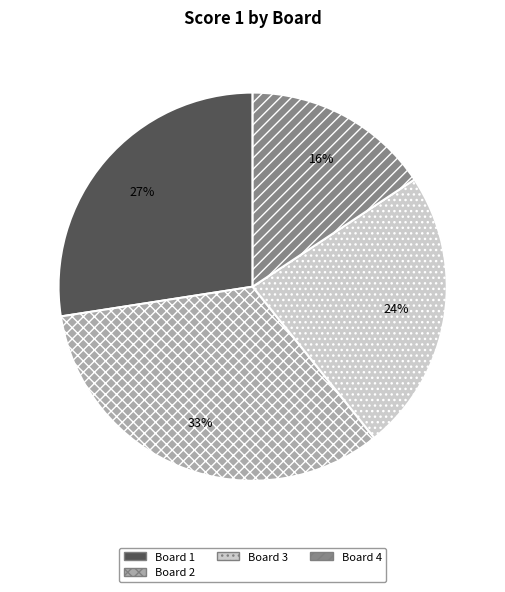

How many slices are in this pie chart?

4